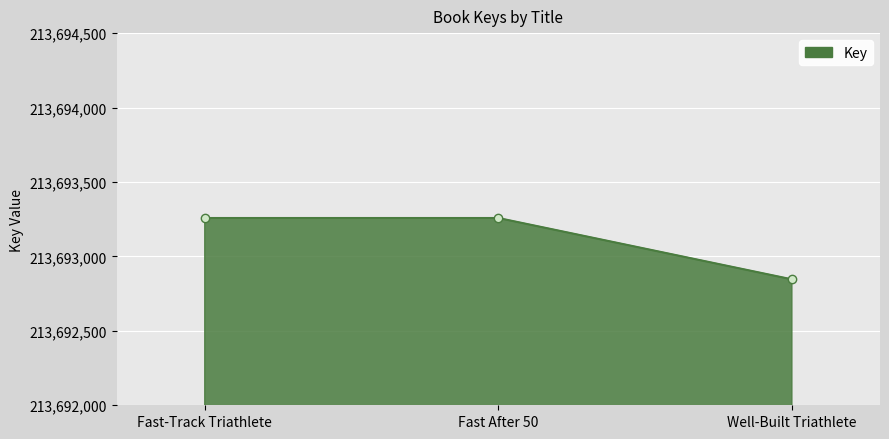

The chart shows a value of 64632519 at Fast-Track Triathlete. True or false?

False